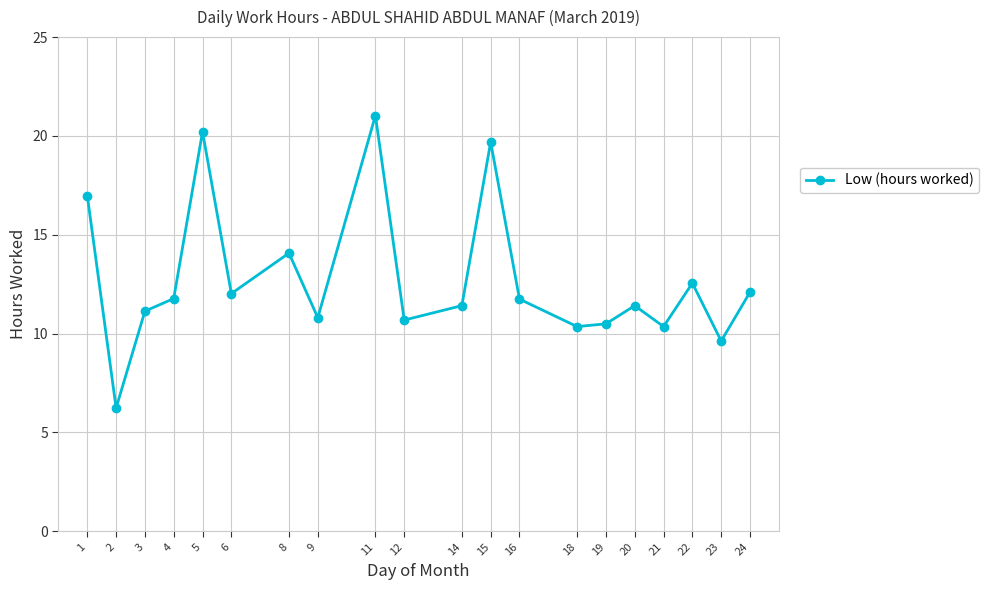

What is the average value?

12.7